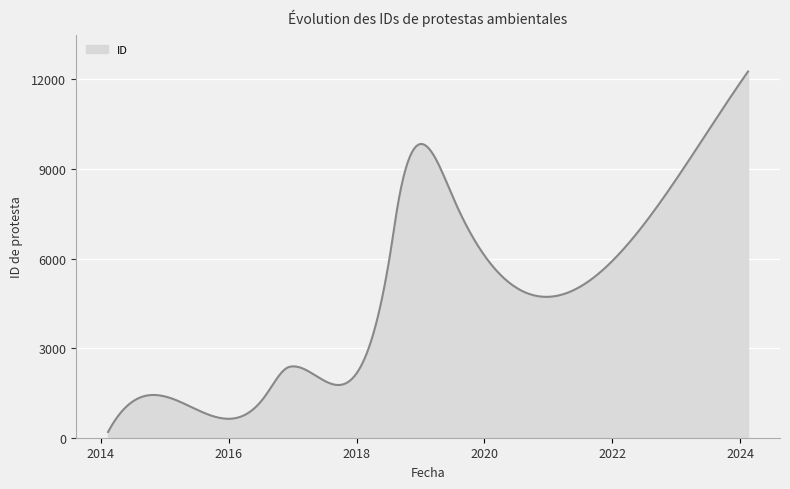

What is the difference between the maximum and minimum values?

12069.0